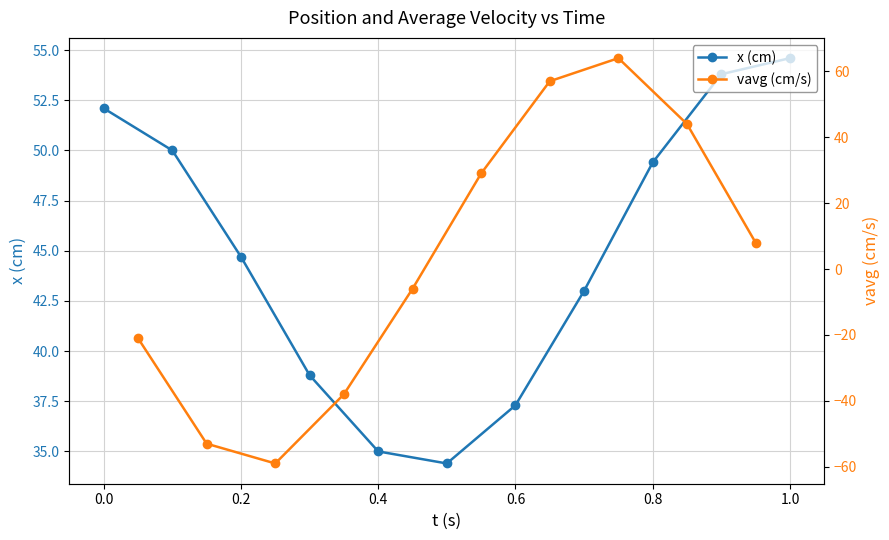

What is the change in value from 0.2 to 0.8?

+4.7